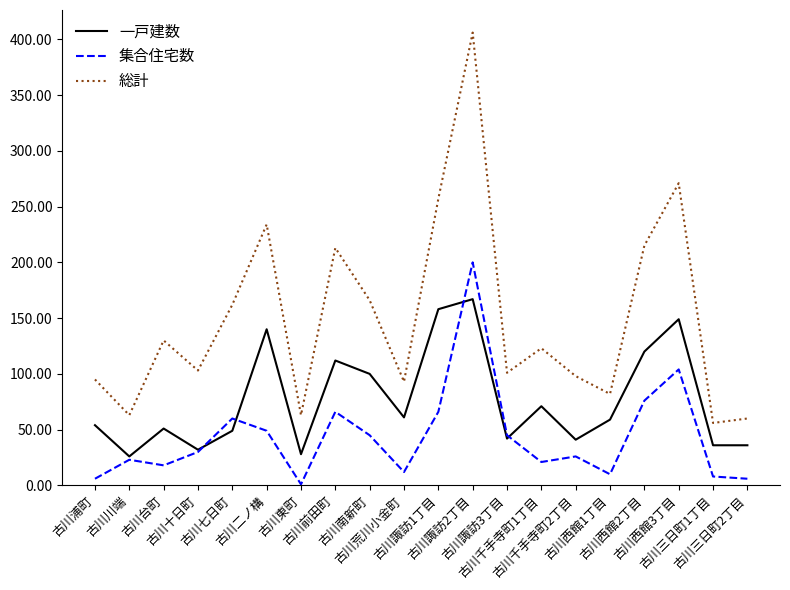

What value does the 一戸建数 series have at 古川諏訪3丁目?

42